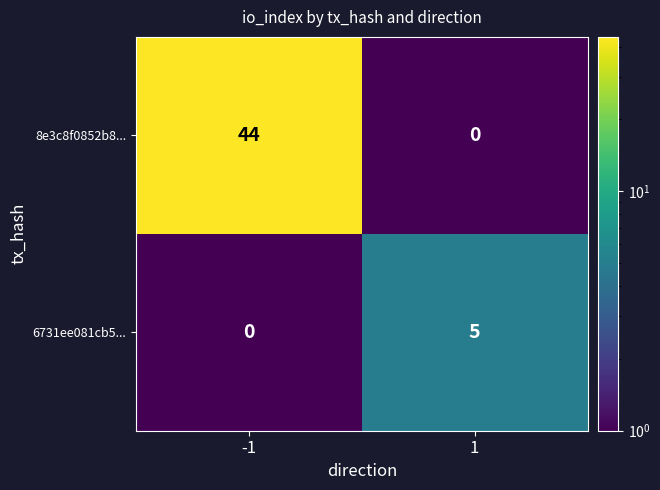

Reading right to left, what are all the values shown in this chart?

8e3c8f0852b8...: 0	44
6731ee081cb5...: 5	0